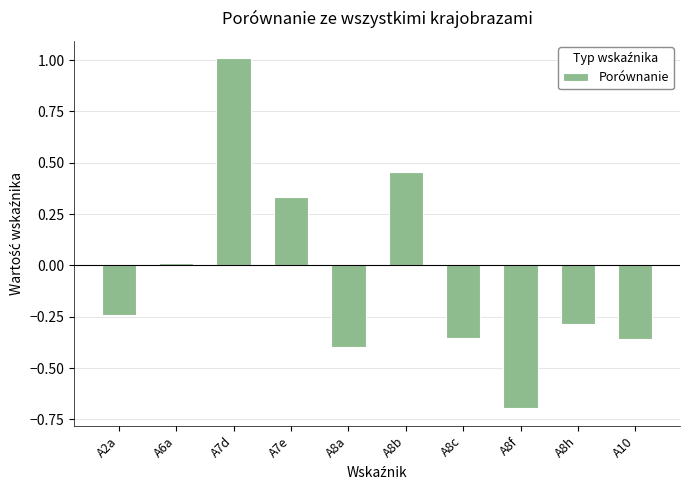

What is the label of the 1st bar from the left?

A2a